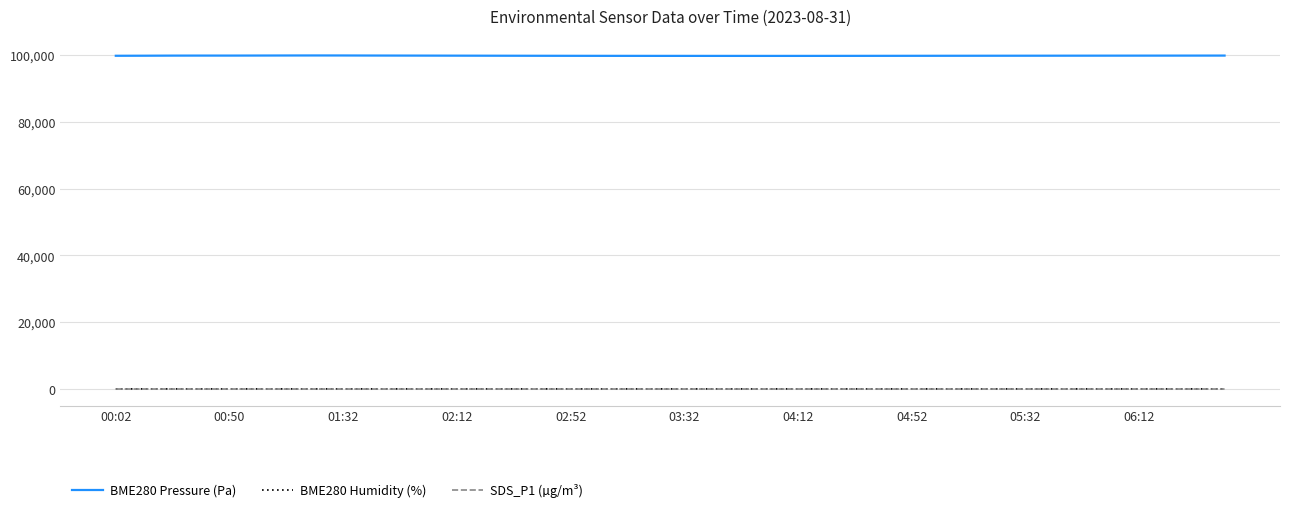

What is the greatest value displayed?

99825.9